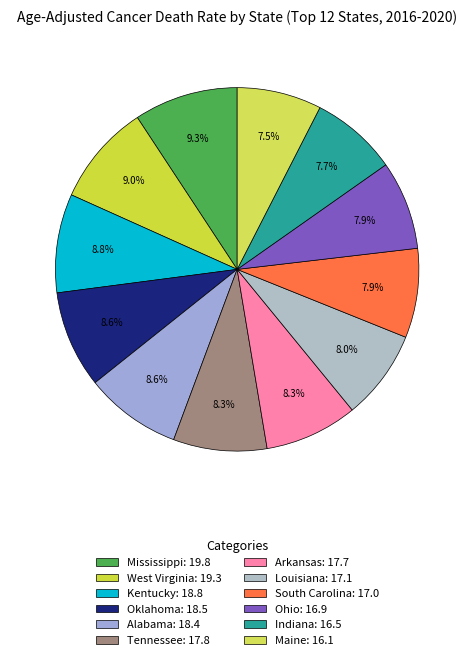

To the nearest percent, what percentage of the pie is Alabama?

9%